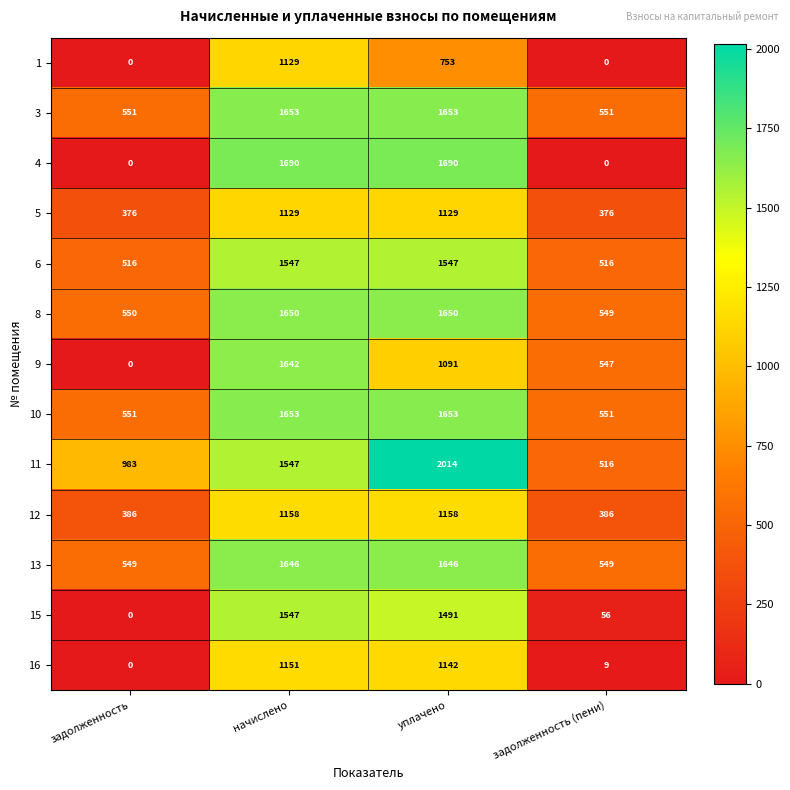

Which series has the largest range (max minus min)?

4